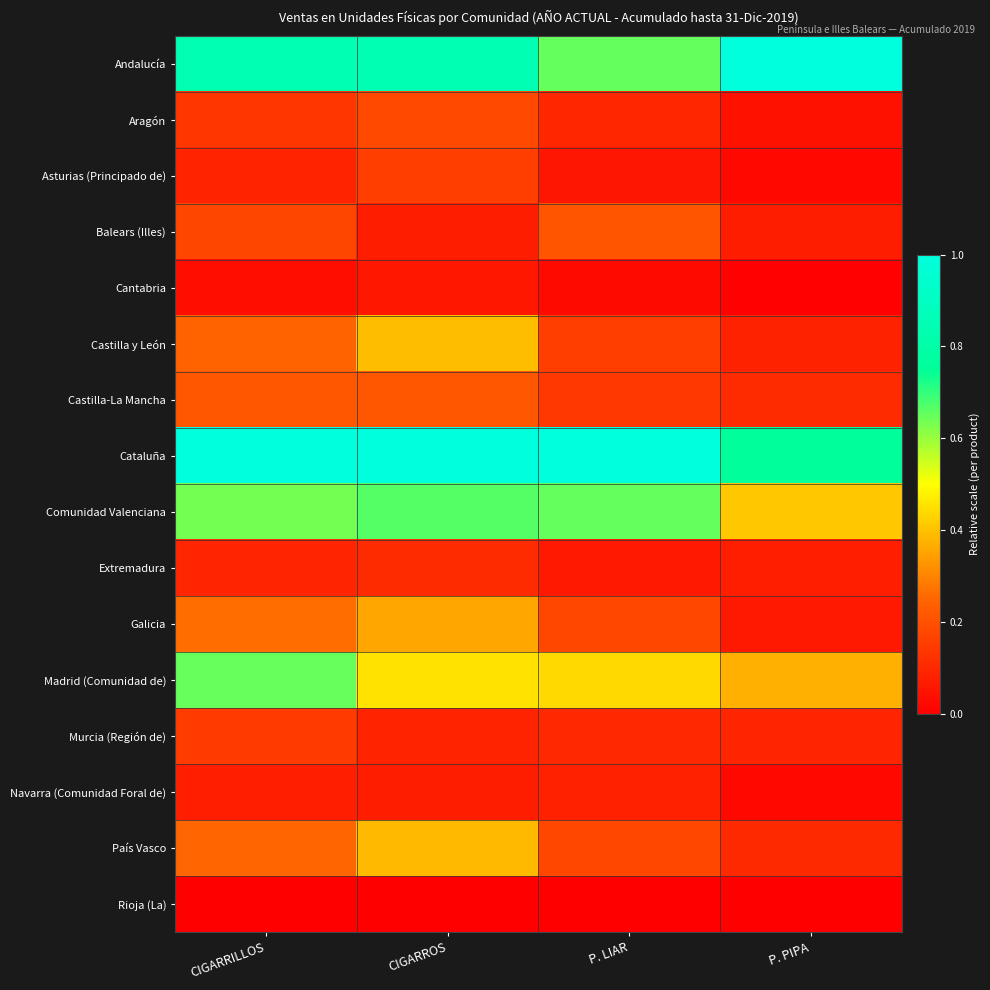

What is the greatest value displayed?

1.0